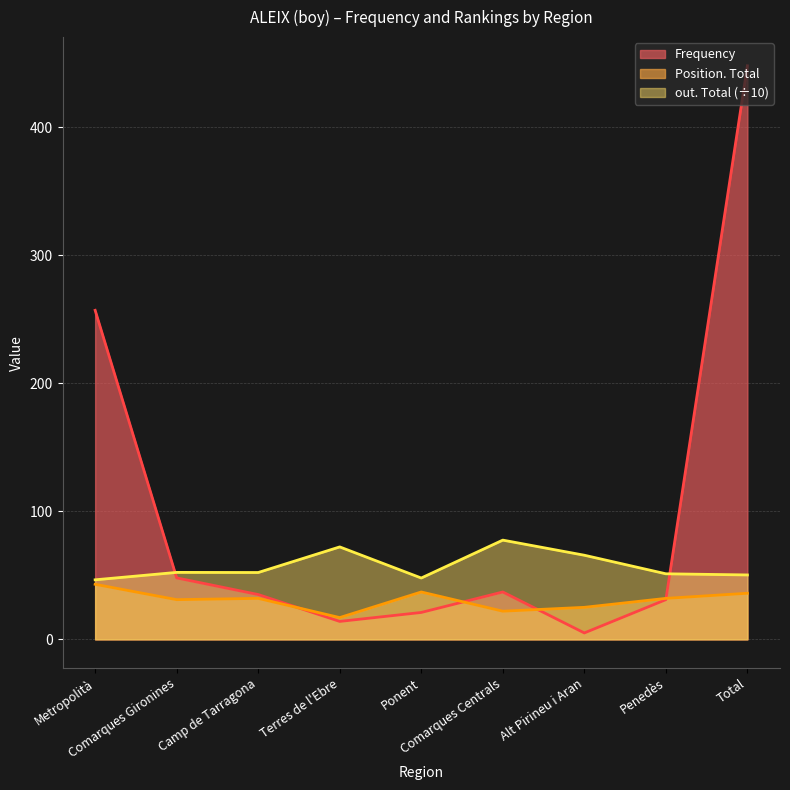

Where is Position. Total nearest to the value 30?

Comarques Gironines